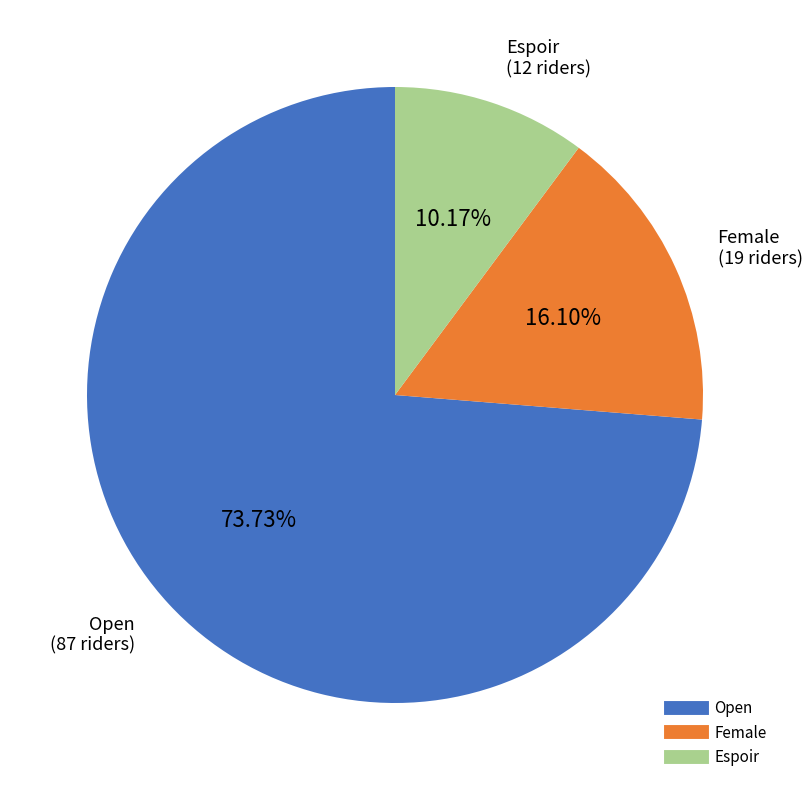

To the nearest percent, what portion does Espoir represent?

10%